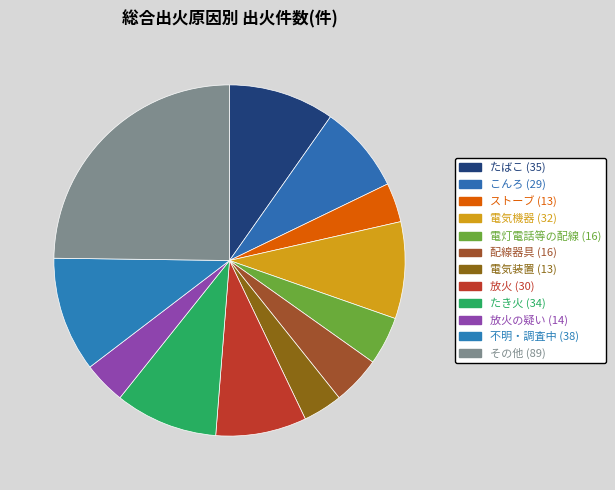

To the nearest percent, what is the average slice percentage?

8%